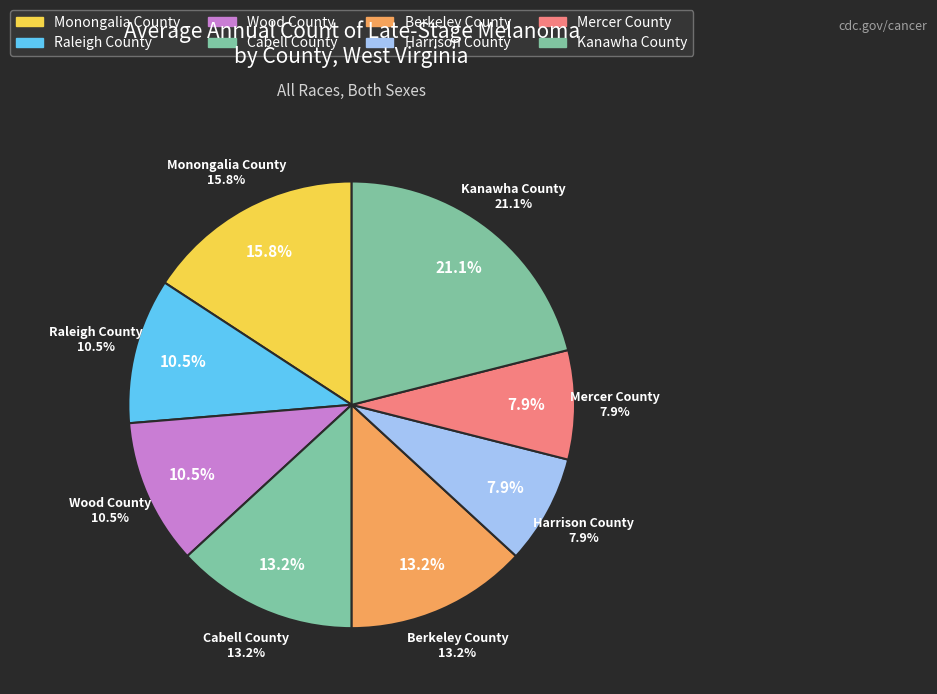

Between Harrison County and Berkeley County, which is larger?

Berkeley County